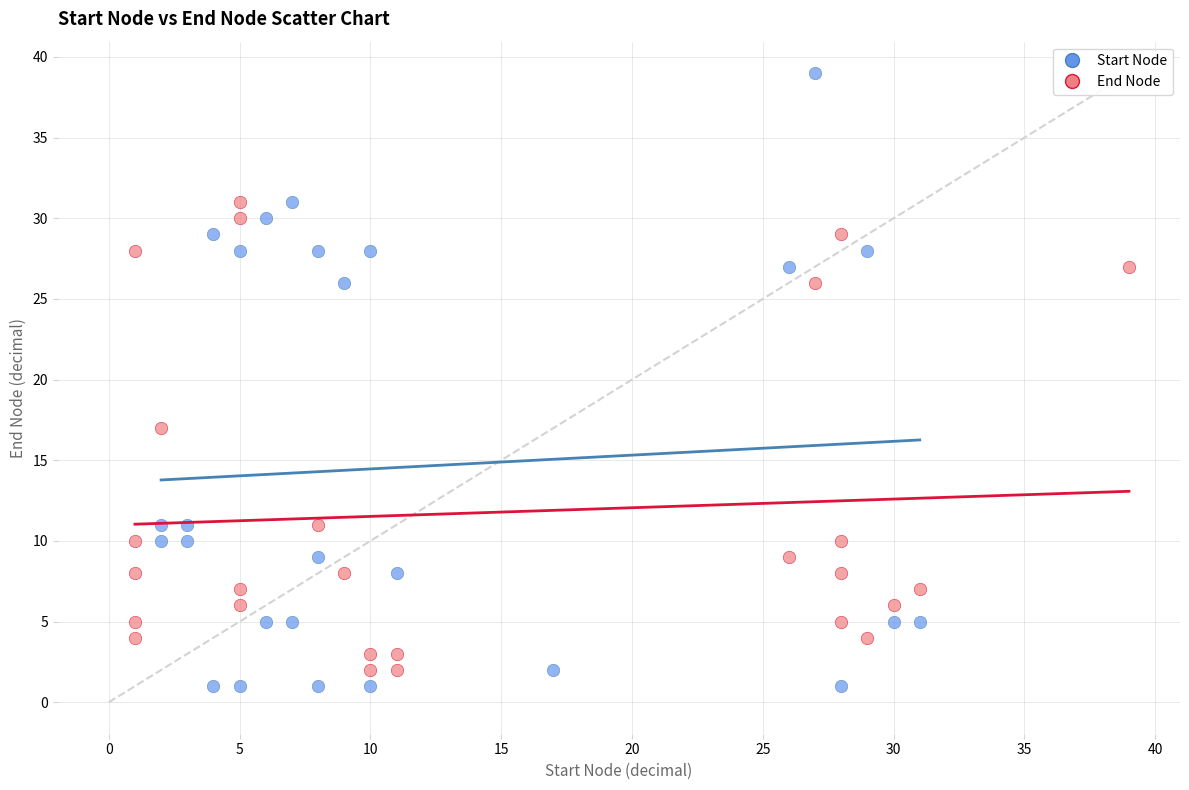

Which series has the largest Y range (max minus min)?

Start Node